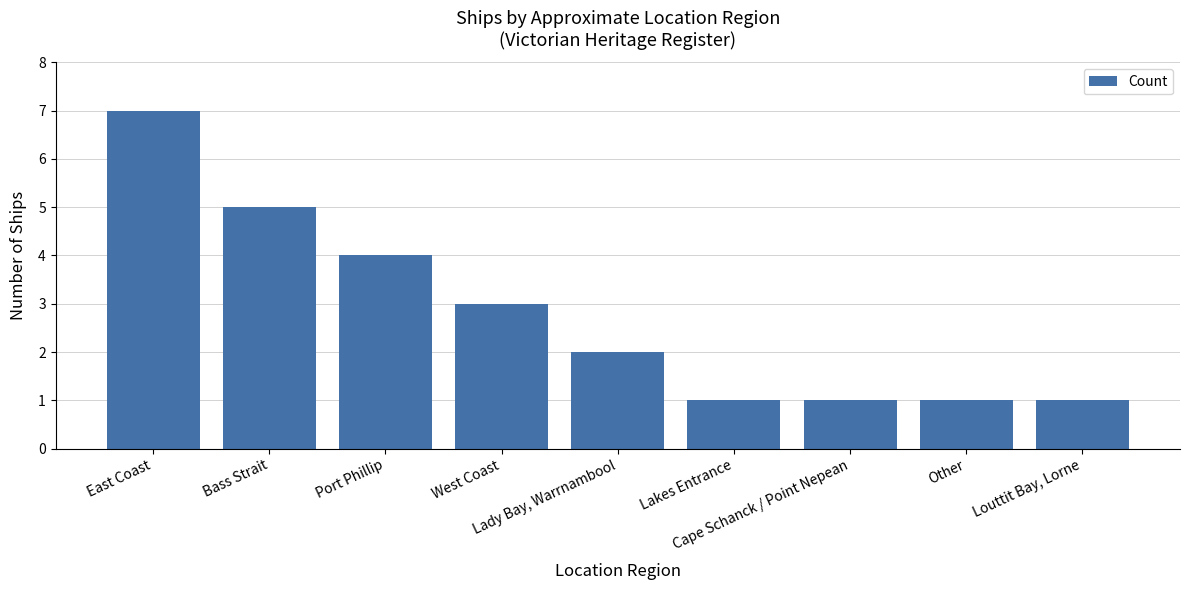

What is the average value?

3